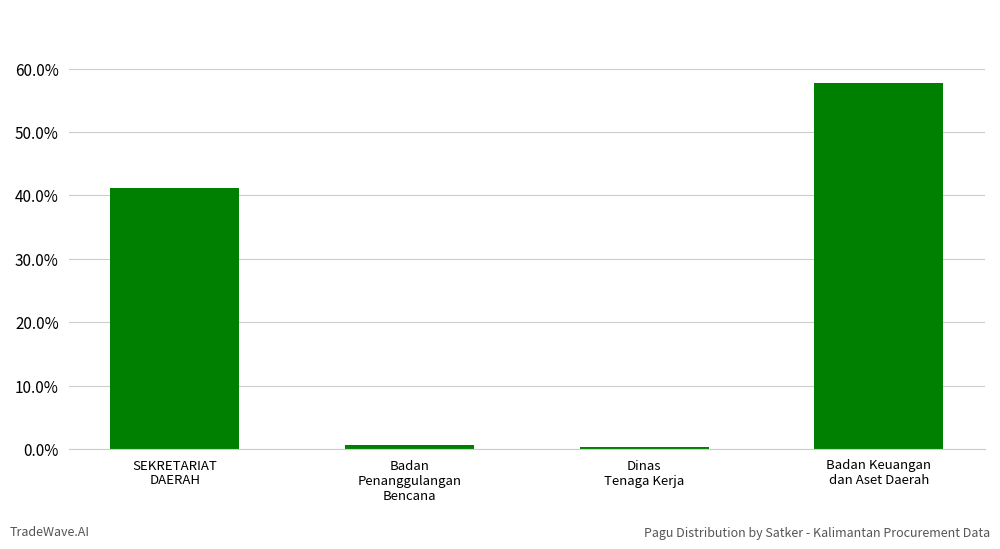

What position from the right is SEKRETARIAT
DAERAH?

4